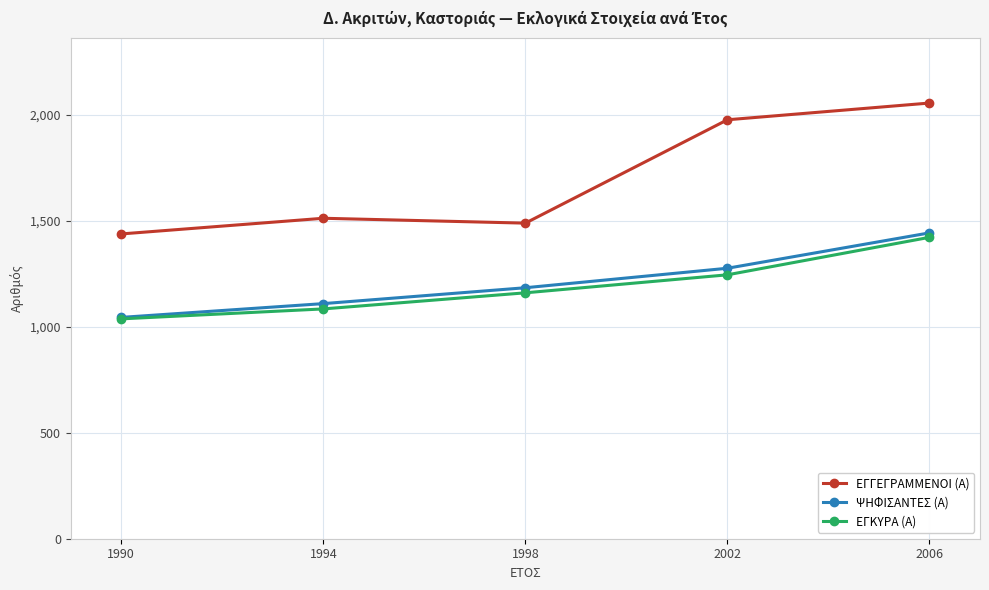

List the series in order of their peak value, lowest first.

ΕΓΚΥΡΑ (Α), ΨΗΦΙΣΑΝΤΕΣ (Α), ΕΓΓΕΓΡΑΜΜΕΝΟΙ (Α)